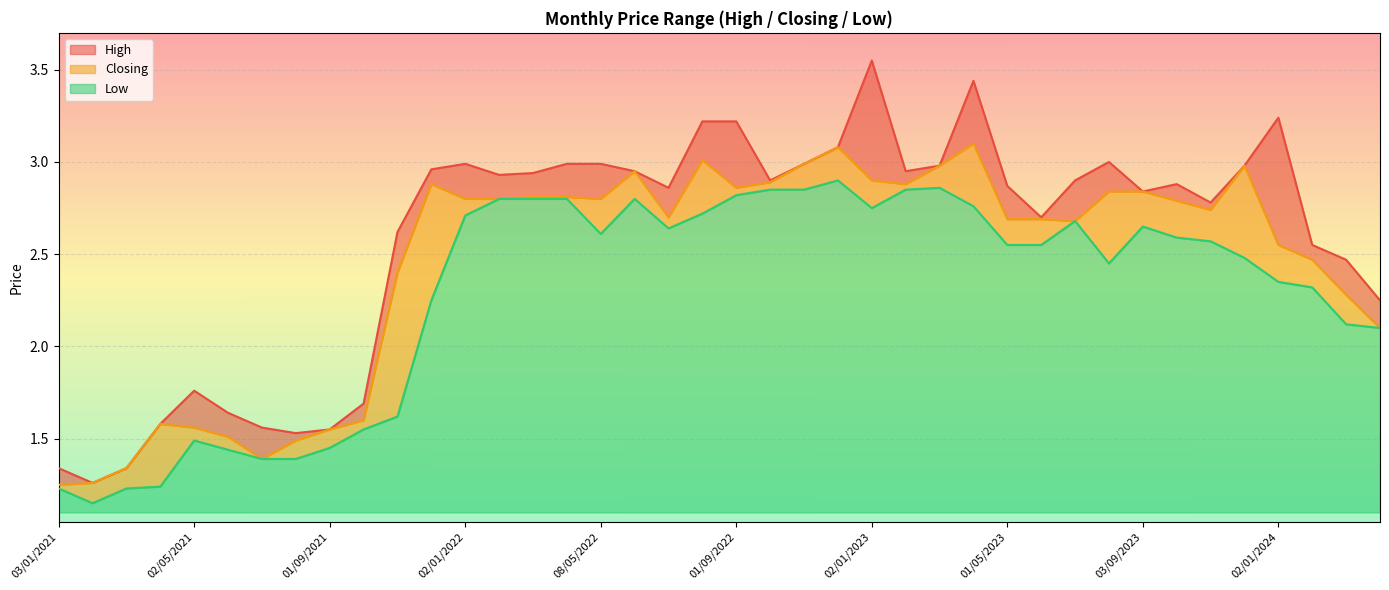

Reading left to right, list all the values displayed in this chart.

High: 01/04/2024=2.2	03/03/2024=2.5	01/02/2024=2.5	02/01/2024=3.2	03/12/2023=3.0	01/11/2023=2.8	01/10/2023=2.9	03/09/2023=2.8	01/08/2023=3.0	02/07/2023=2.9	04/06/2023=2.7	01/05/2023=2.9	02/04/2023=3.4	01/03/2023=3.0	01/02/2023=3.0	02/01/2023=3.5	01/12/2022=3.1	01/11/2022=3.0	02/10/2022=2.9	01/09/2022=3.2	01/08/2022=3.2	03/07/2022=2.9	01/06/2022=3.0	08/05/2022=3.0	03/04/2022=3.0	01/03/2022=2.9	01/02/2022=2.9	02/01/2022=3.0	01/12/2021=3.0	01/11/2021=2.6	03/10/2021=1.7	01/09/2021=1.6	01/08/2021=1.5	01/07/2021=1.6	01/06/2021=1.6	02/05/2021=1.8	01/04/2021=1.6	01/03/2021=1.3	01/02/2021=1.3	03/01/2021=1.3
Closing: 01/04/2024=2.1	03/03/2024=2.3	01/02/2024=2.5	02/01/2024=2.5	03/12/2023=3.0	01/11/2023=2.7	01/10/2023=2.8	03/09/2023=2.8	01/08/2023=2.8	02/07/2023=2.7	04/06/2023=2.7	01/05/2023=2.7	02/04/2023=3.1	01/03/2023=3.0	01/02/2023=2.9	02/01/2023=2.9	01/12/2022=3.1	01/11/2022=3.0	02/10/2022=2.9	01/09/2022=2.9	01/08/2022=3.0	03/07/2022=2.7	01/06/2022=3.0	08/05/2022=2.8	03/04/2022=2.8	01/03/2022=2.8	01/02/2022=2.8	02/01/2022=2.8	01/12/2021=2.9	01/11/2021=2.4	03/10/2021=1.6	01/09/2021=1.6	01/08/2021=1.5	01/07/2021=1.4	01/06/2021=1.5	02/05/2021=1.6	01/04/2021=1.6	01/03/2021=1.3	01/02/2021=1.3	03/01/2021=1.2
Low: 01/04/2024=2.1	03/03/2024=2.1	01/02/2024=2.3	02/01/2024=2.4	03/12/2023=2.5	01/11/2023=2.6	01/10/2023=2.6	03/09/2023=2.6	01/08/2023=2.5	02/07/2023=2.7	04/06/2023=2.5	01/05/2023=2.5	02/04/2023=2.8	01/03/2023=2.9	01/02/2023=2.9	02/01/2023=2.8	01/12/2022=2.9	01/11/2022=2.9	02/10/2022=2.9	01/09/2022=2.8	01/08/2022=2.7	03/07/2022=2.6	01/06/2022=2.8	08/05/2022=2.6	03/04/2022=2.8	01/03/2022=2.8	01/02/2022=2.8	02/01/2022=2.7	01/12/2021=2.2	01/11/2021=1.6	03/10/2021=1.6	01/09/2021=1.4	01/08/2021=1.4	01/07/2021=1.4	01/06/2021=1.4	02/05/2021=1.5	01/04/2021=1.2	01/03/2021=1.2	01/02/2021=1.1	03/01/2021=1.2